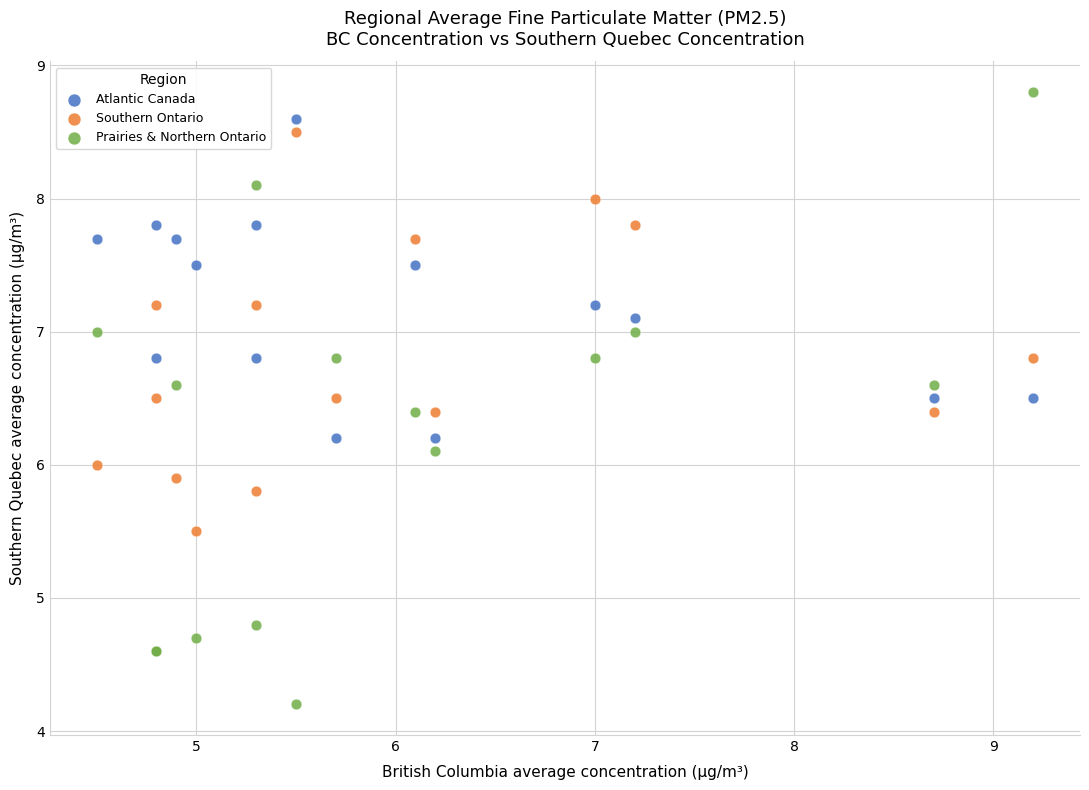

Which series reaches the minimum Y coordinate?

Prairies & Northern Ontario